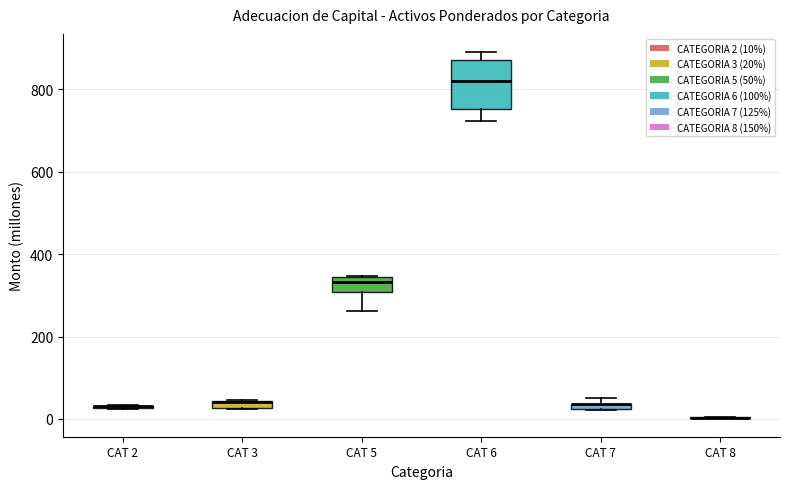

Comparing the boxes themselves (not the whiskers), which one is the tallest?

CAT 6